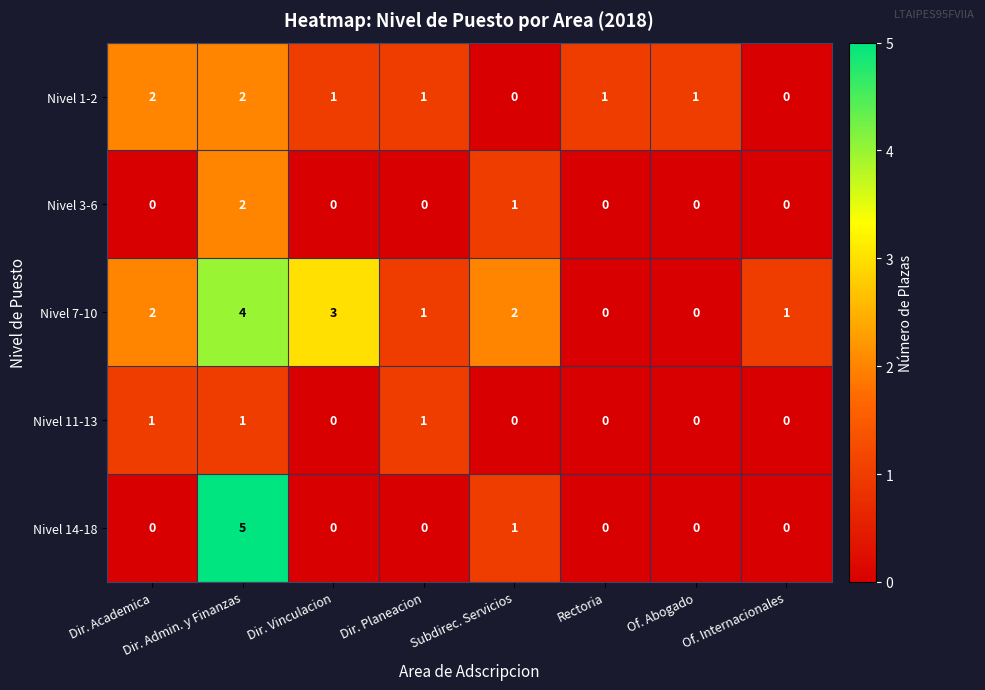

Which category has the highest value across all series?

Dir. Admin. y Finanzas